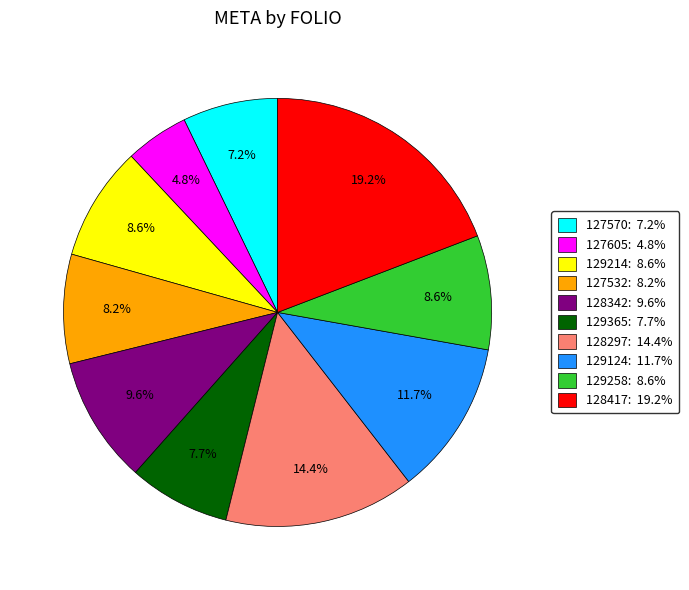

Does any single category account for the majority?

No